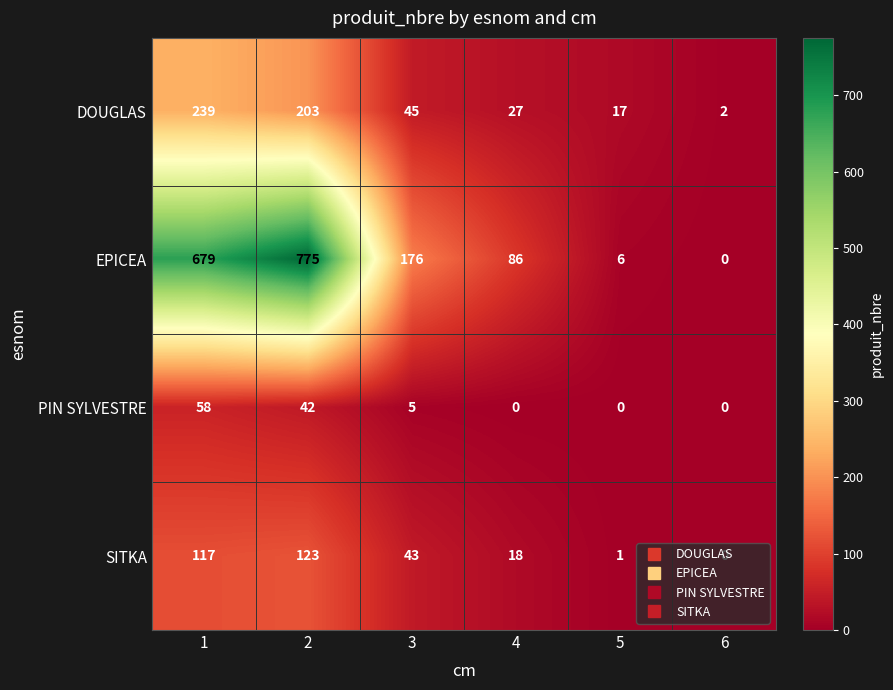

The EPICEA series shows 9 at 5. True or false?

False